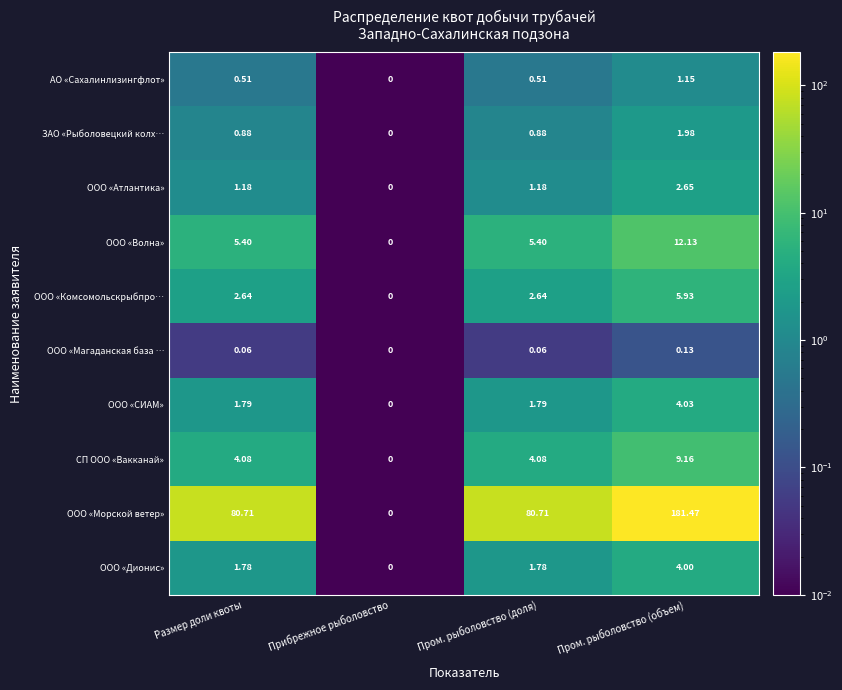

Where does the ООО «СИАМ» series first go above 1?

Размер доли квоты